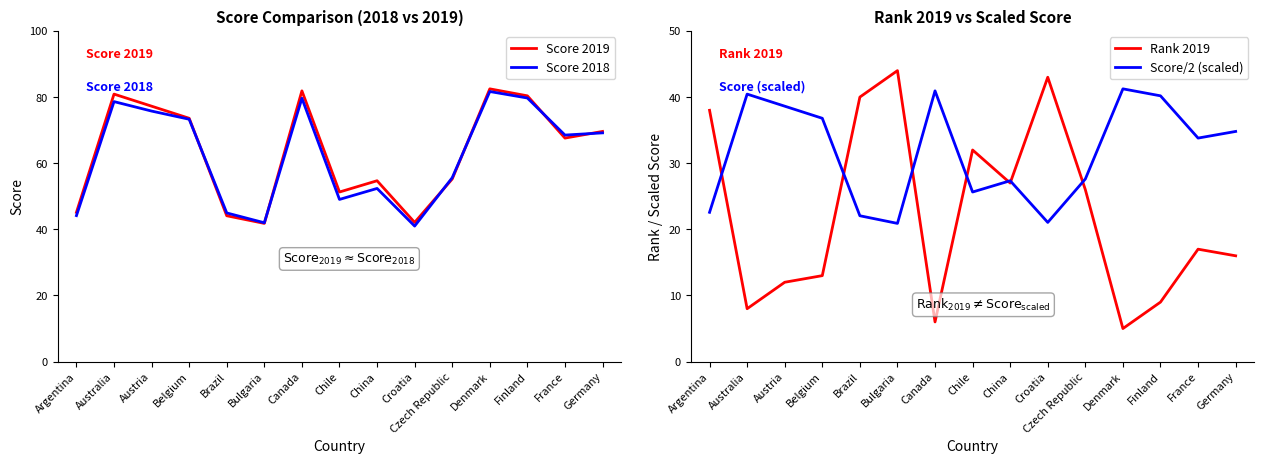

What position from the left is Croatia?

10